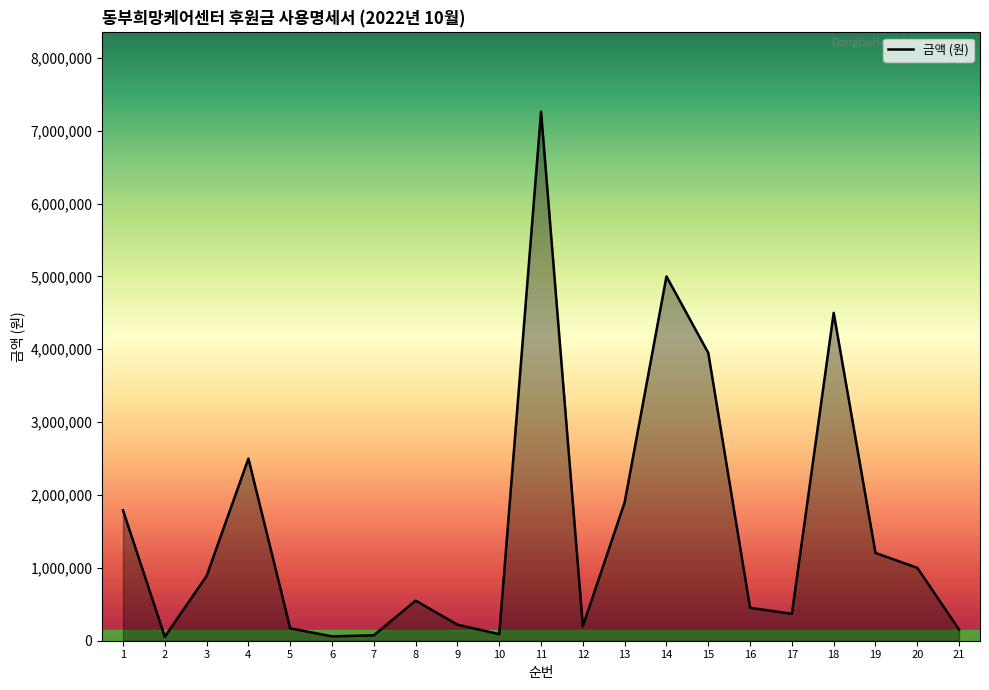

What is the average value?

1542300